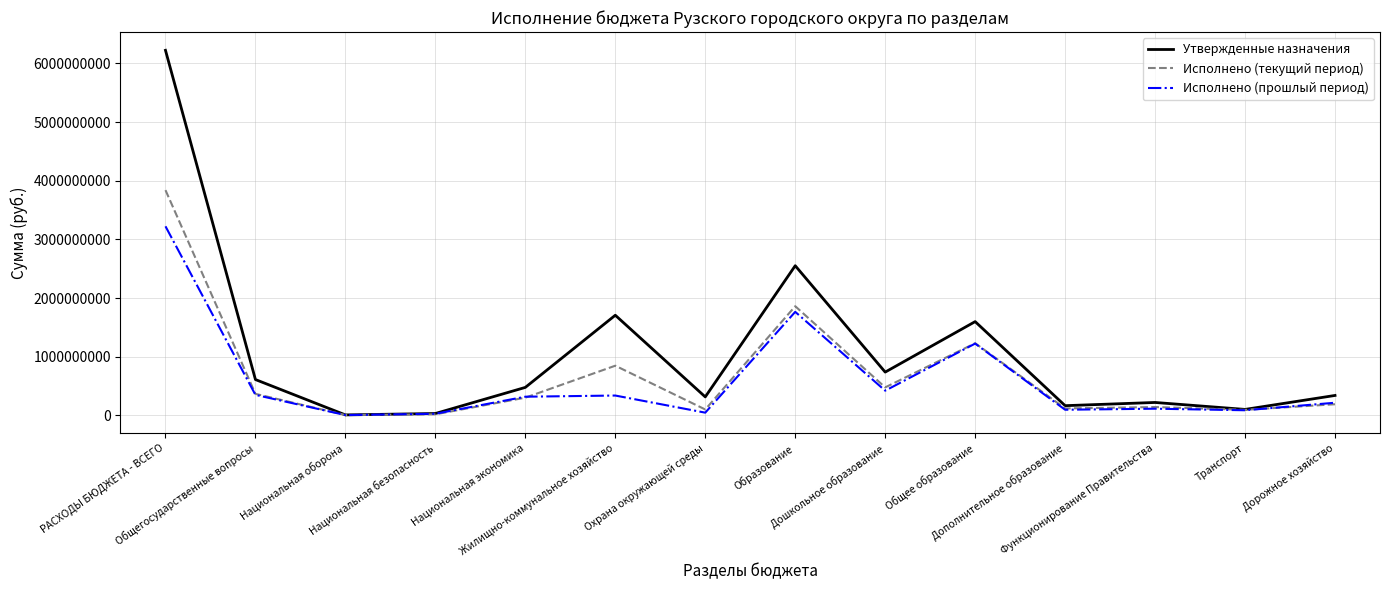

What is the total value across all series at РАСХОДЫ БЮДЖЕТА - ВСЕГО?

13287370172.3